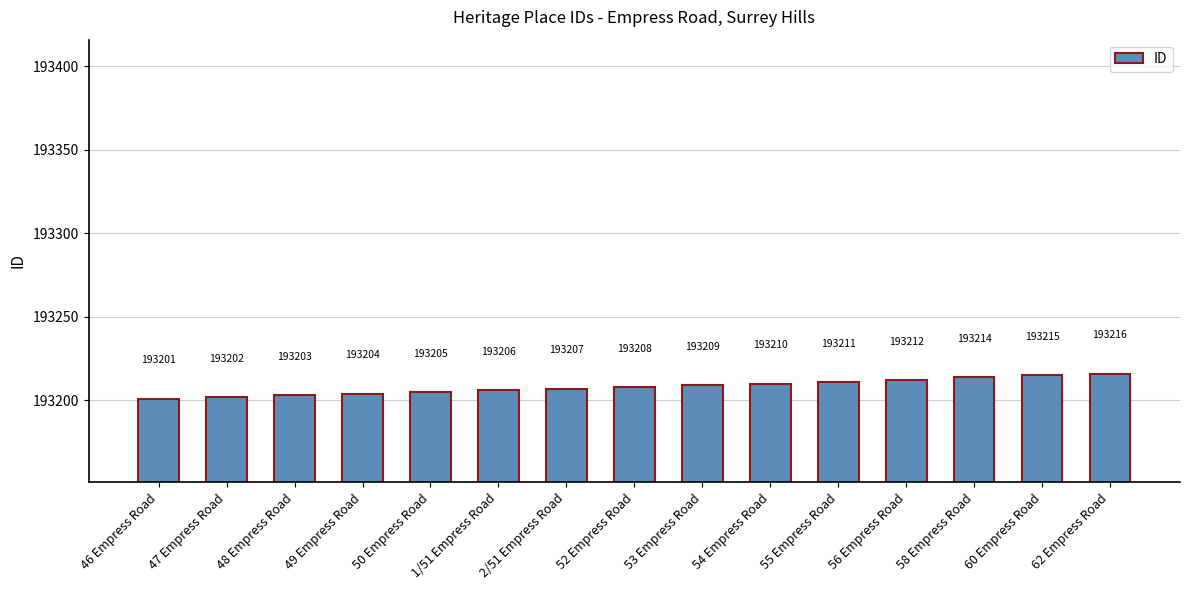

The chart shows a value of 108351 at 56 Empress Road. True or false?

False